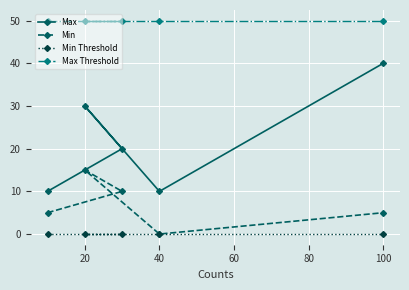

Is it true that Max equals 53 at 40?

False